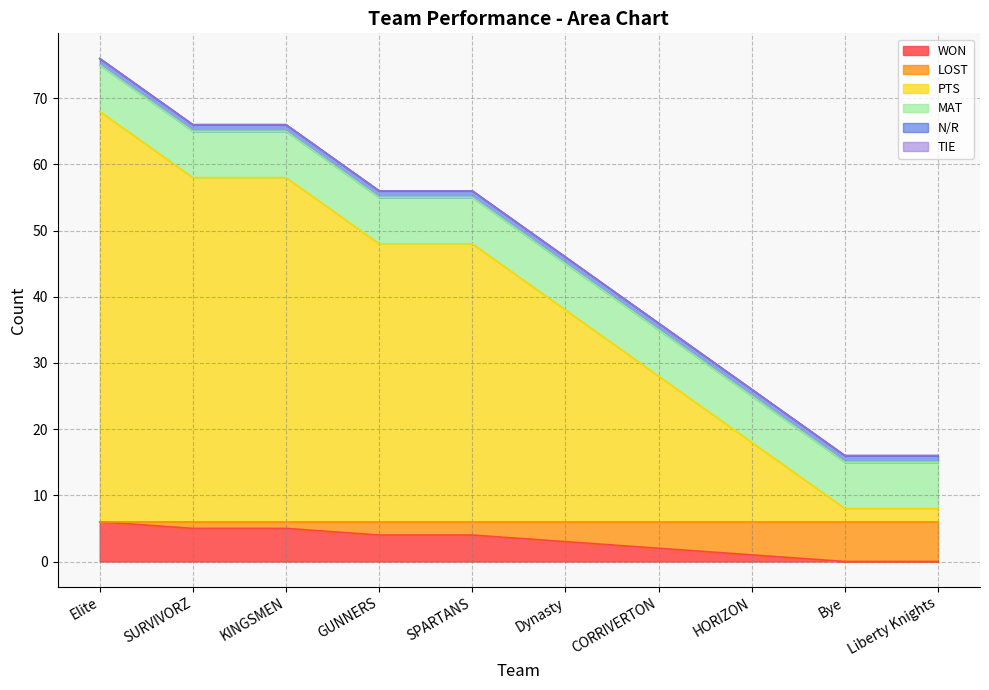

What is the difference between the second highest and minimum values in the PTS series?

50